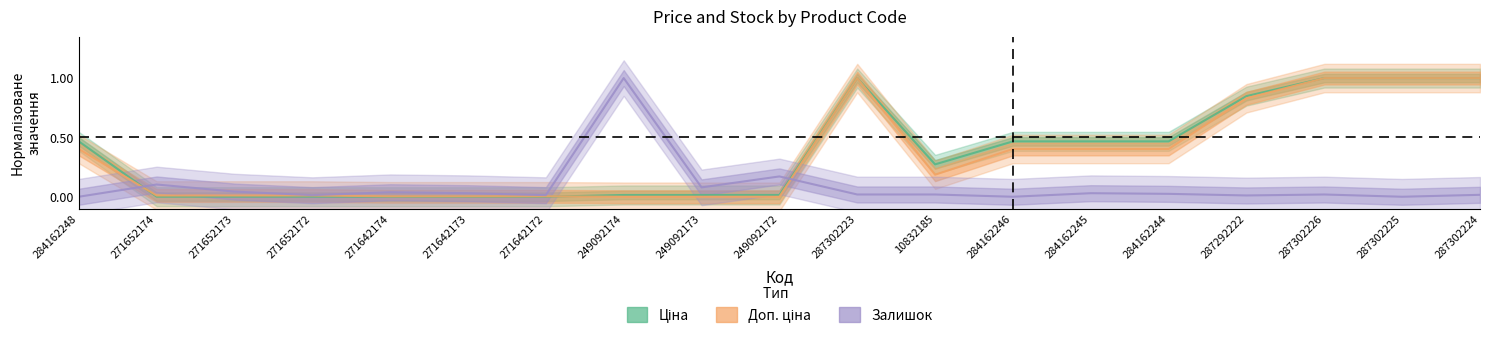

Does the chart display data point markers on the line(s)?

No